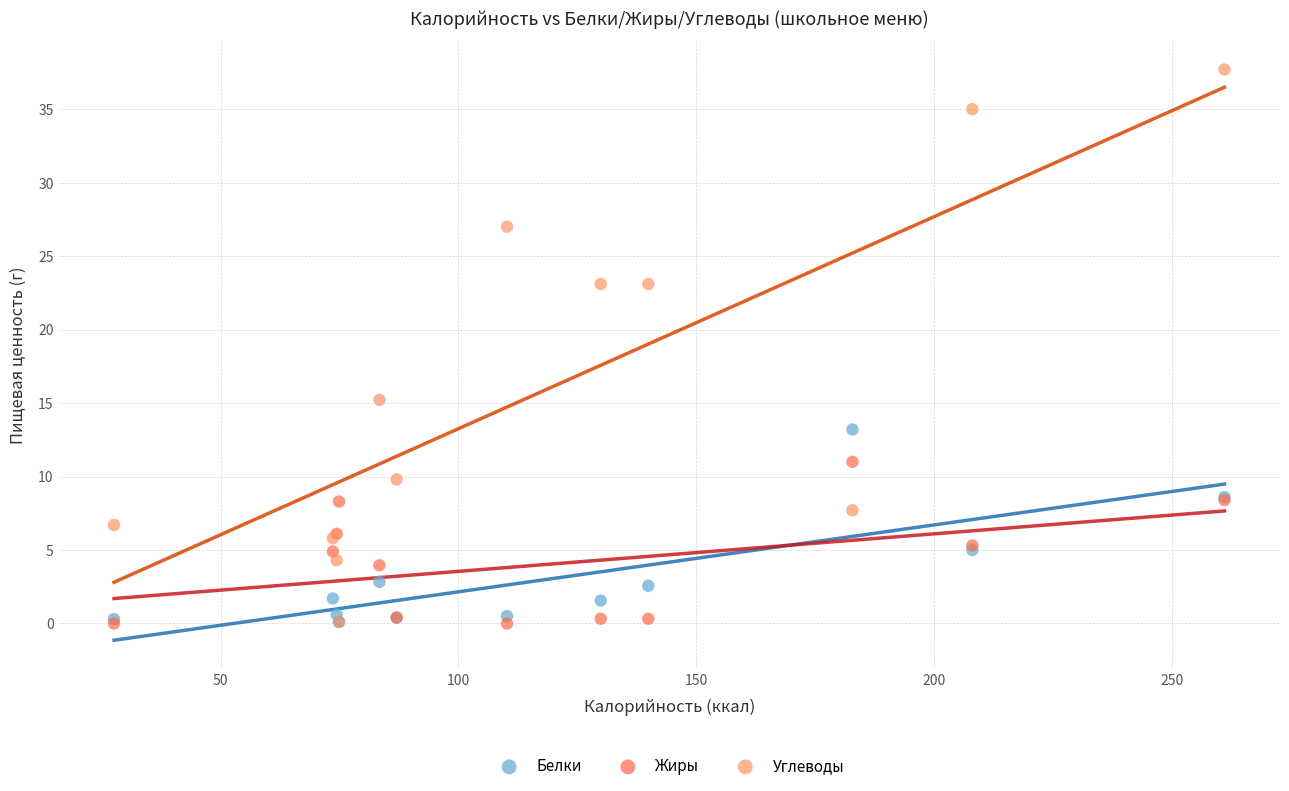

Which series has the largest Y range (max minus min)?

Углеводы